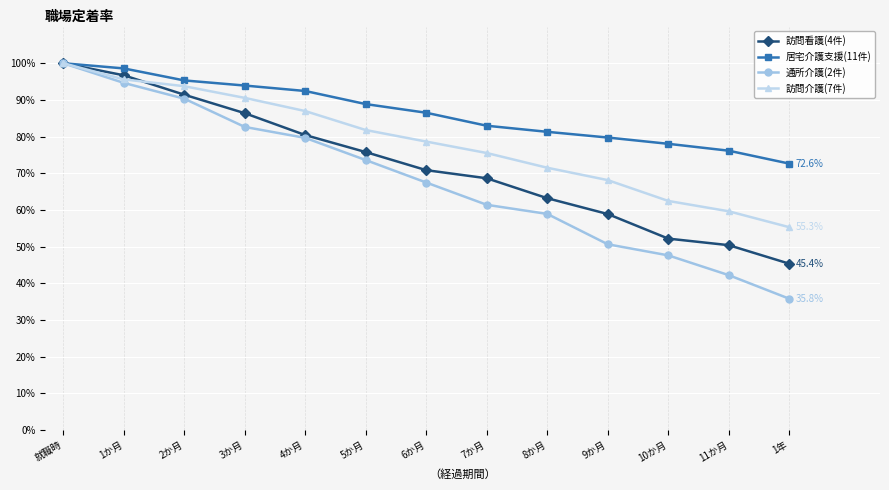

Count the number of data series in this chart.

4